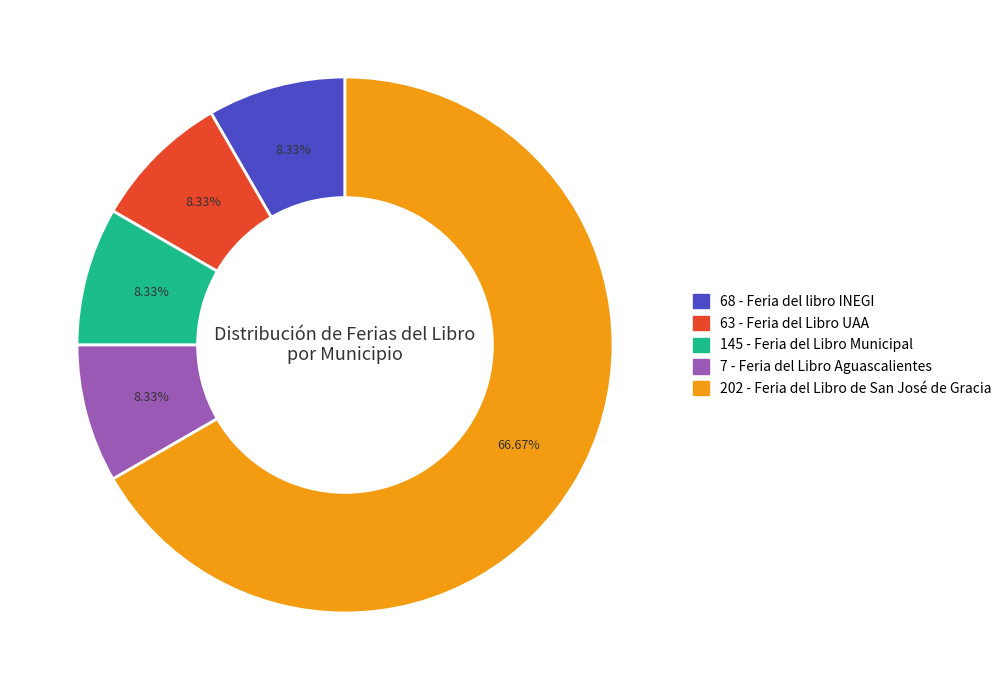

To the nearest percent, what is the combined percentage of 145 - Feria del Libro Municipal and 68 - Feria del libro INEGI?

17%